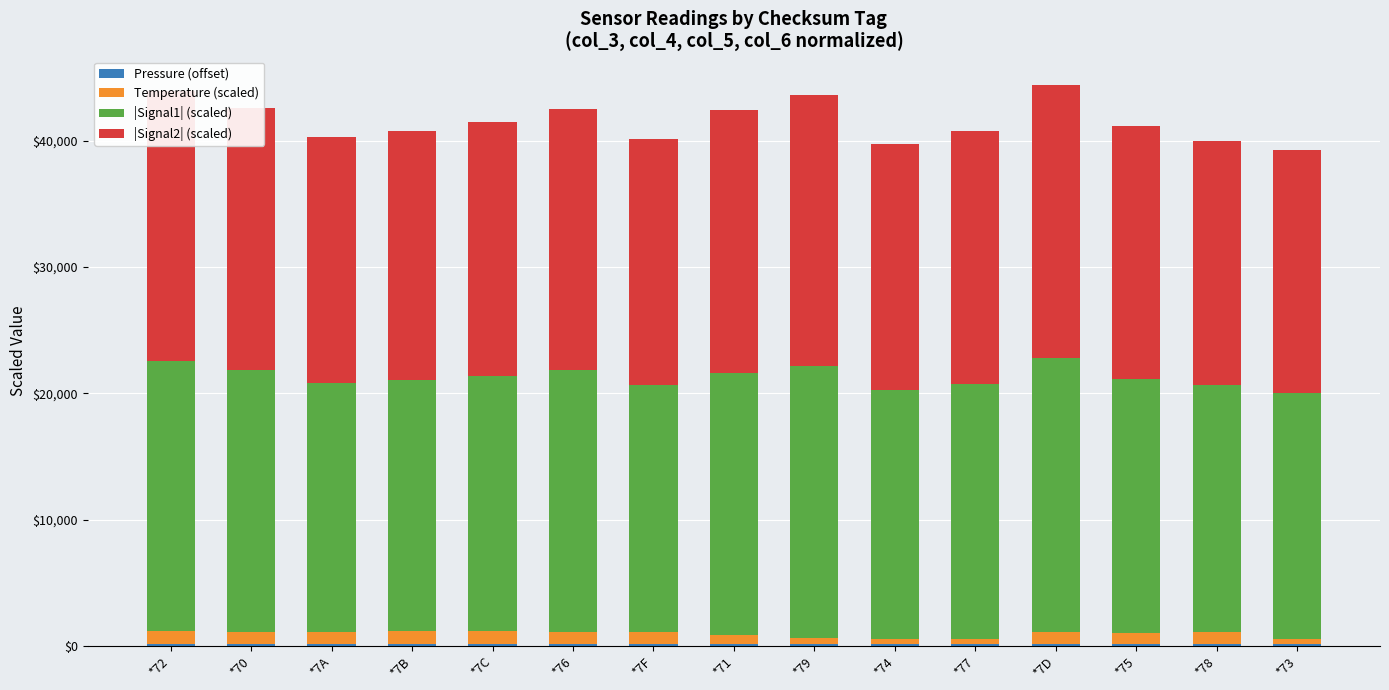

Which series has the widest spread of values?

|Signal2| (scaled)